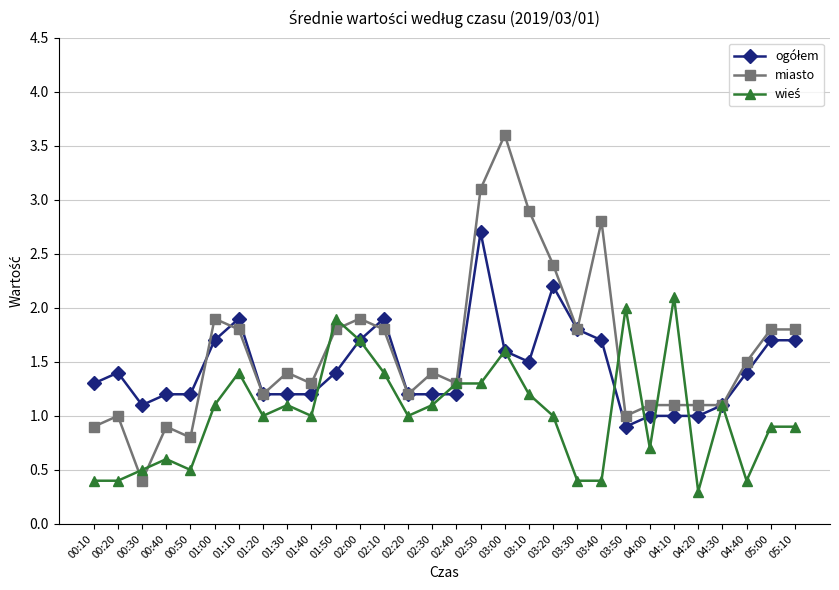

What is the maximum value shown in the chart?

3.6